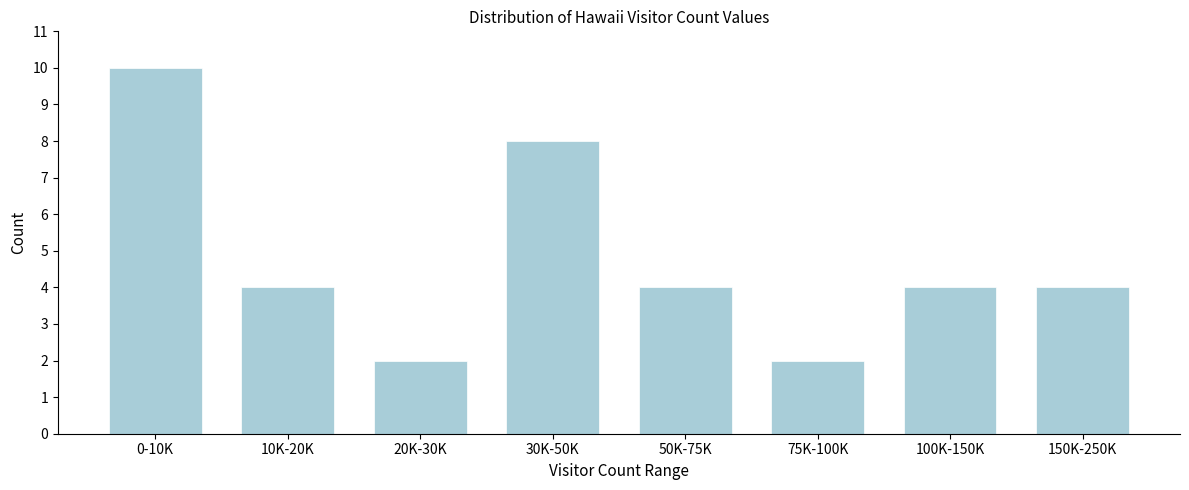

Reading left to right, extract all data points from this chart.

10	4	2	8	4	2	4	4